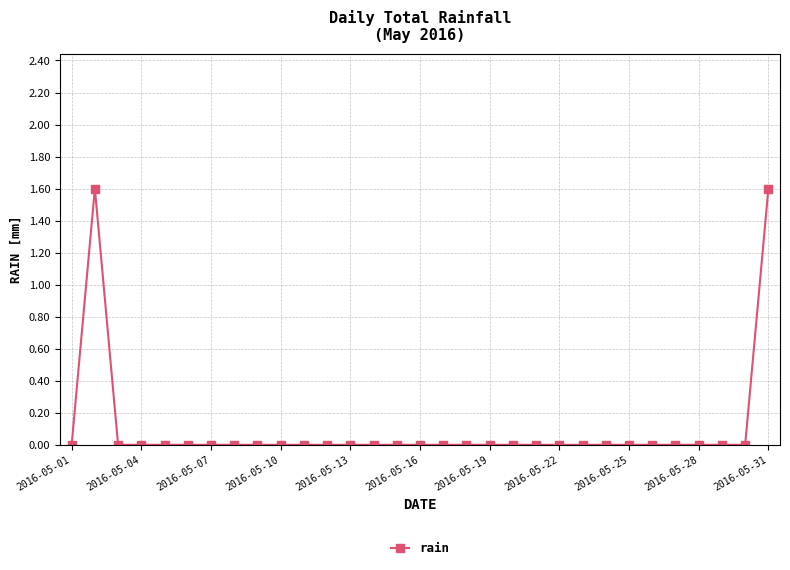

What is the greatest value displayed?

1.6